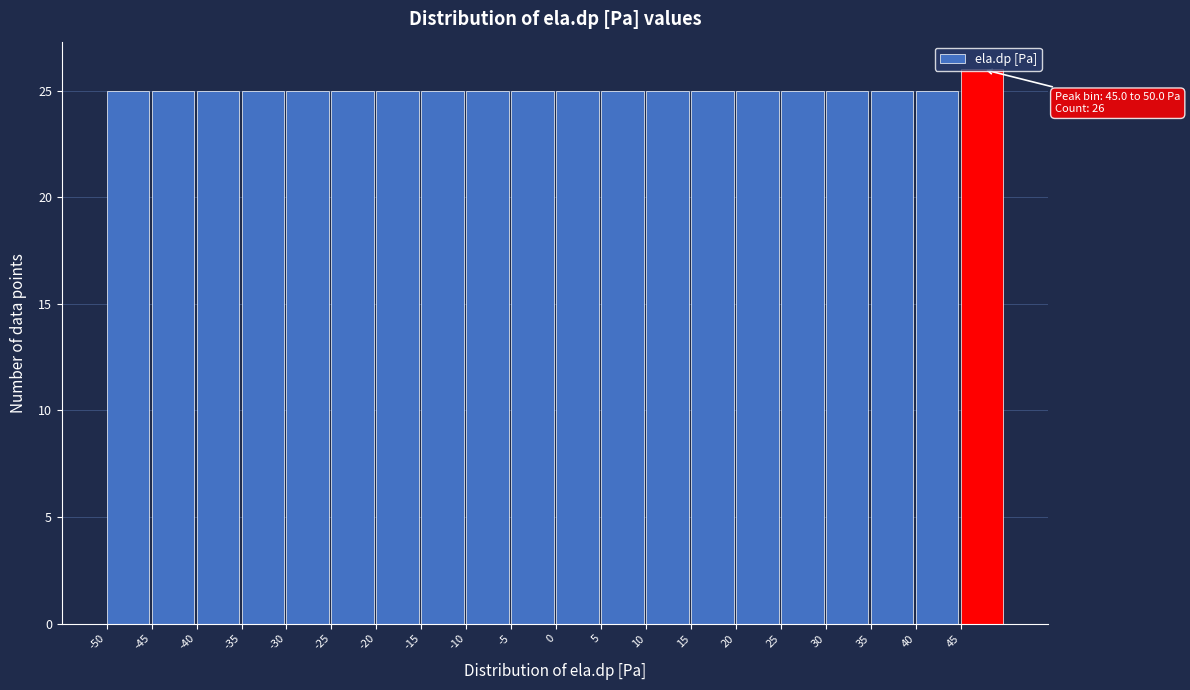

Which range on the x-axis has the tallest bar?

45 to 50